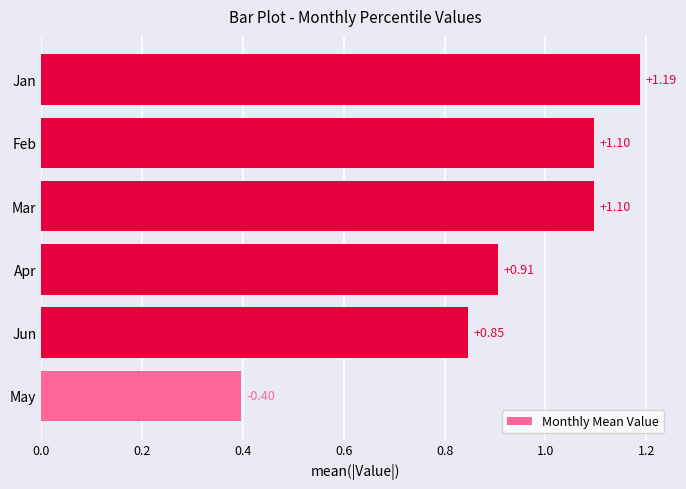

Which label corresponds to the largest value in the chart?

Jan